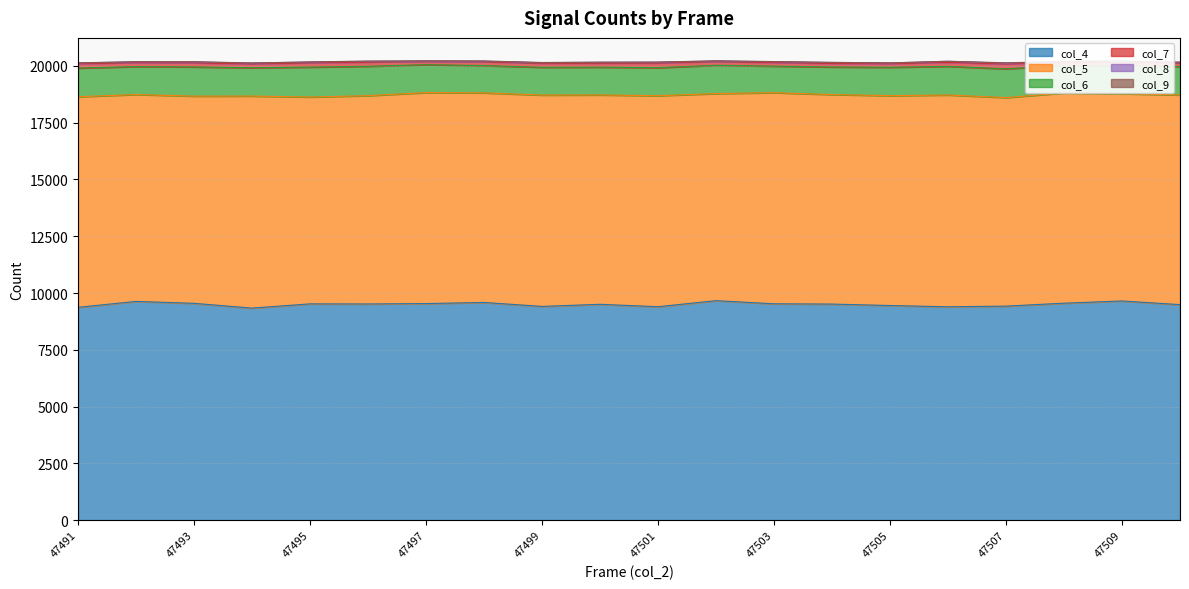

True or false: col_9 and col_6 cross at least once.

False